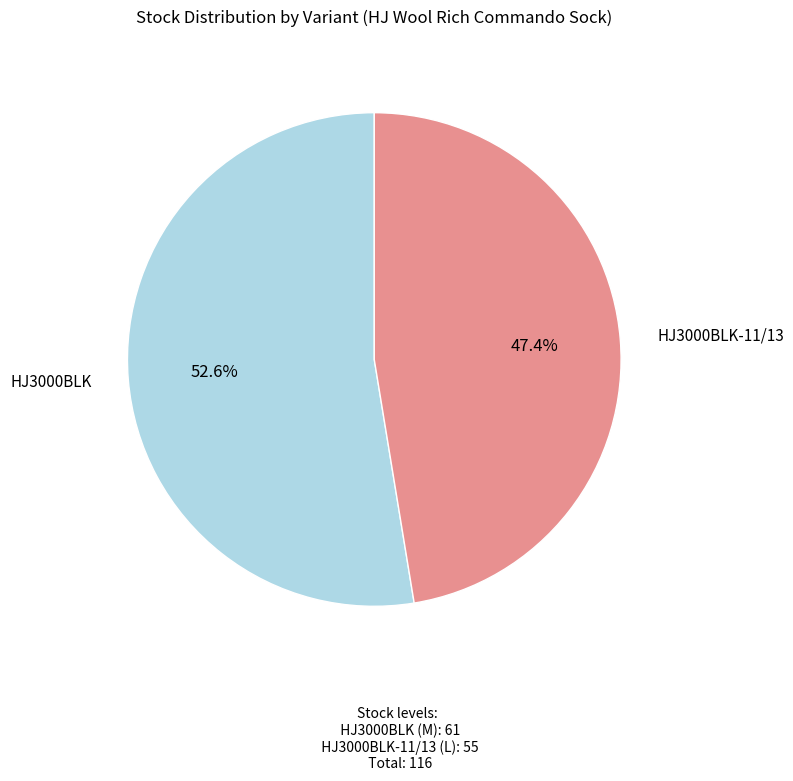

Which has a higher value, HJ3000BLK or HJ3000BLK-11/13?

HJ3000BLK